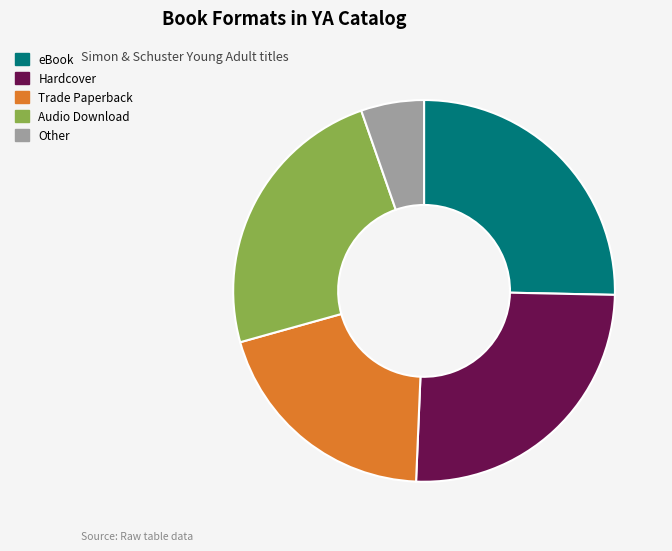

Is there a majority slice in this chart?

No